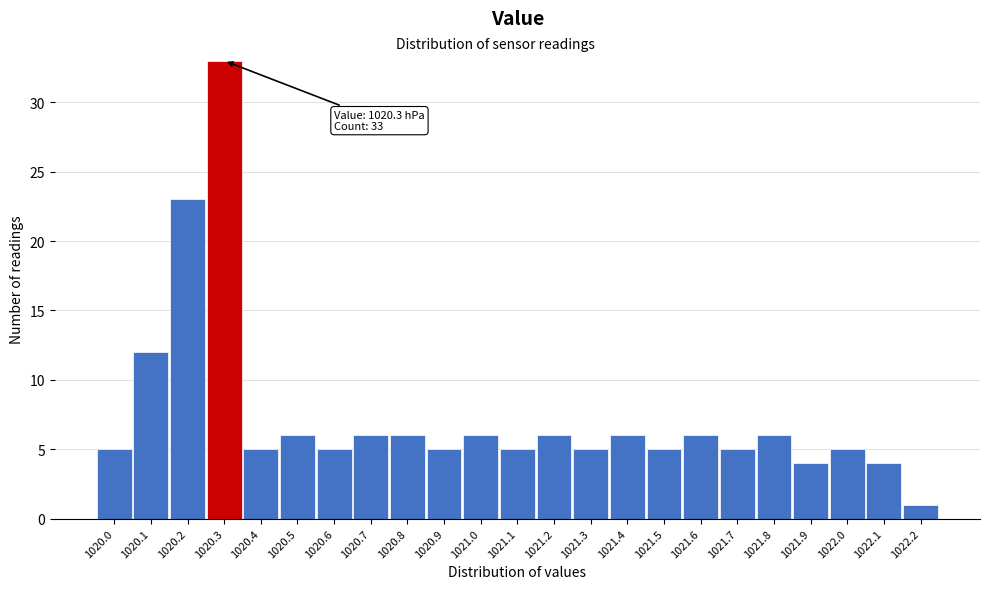

Over which range of the x-axis is the bar tallest?

1020.25 to 1020.35